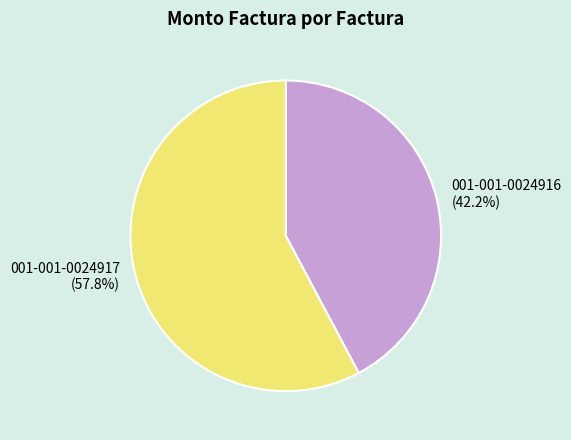

To the nearest percent, what portion does 001-001-0024917 represent?

58%